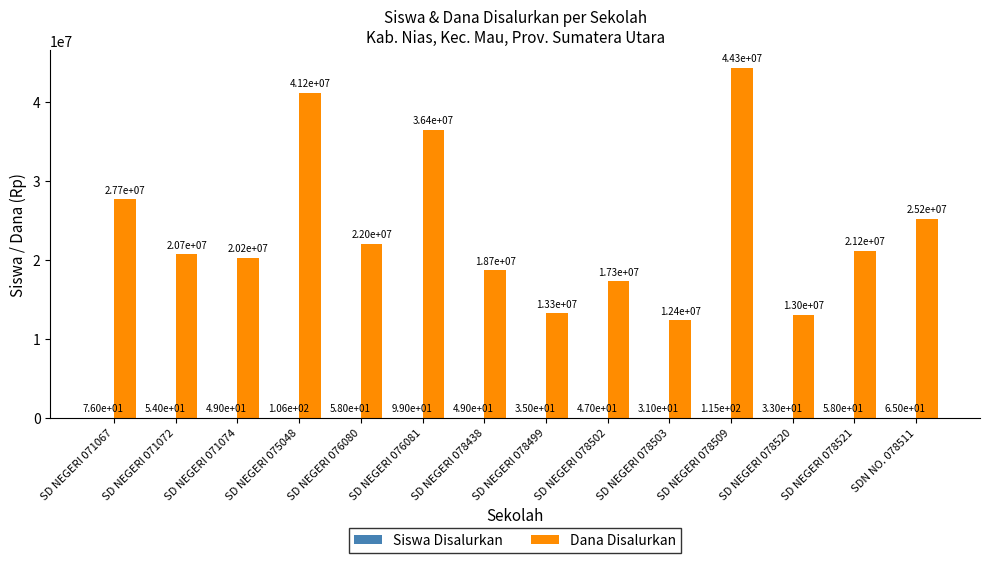

At which label does Dana Disalurkan first exceed 21150000?

SD NEGERI 071067